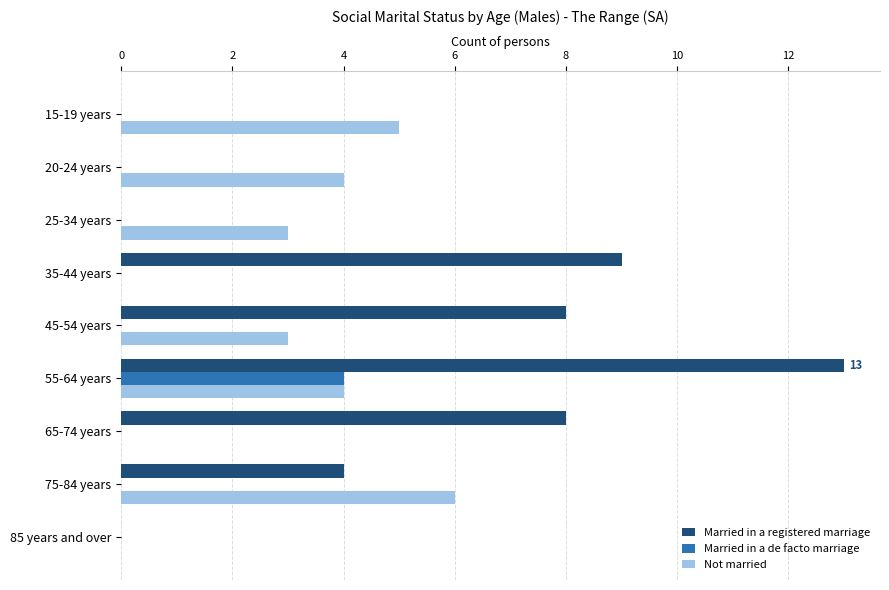

True or false: Not married has a value of 2 at 25-34 years.

False